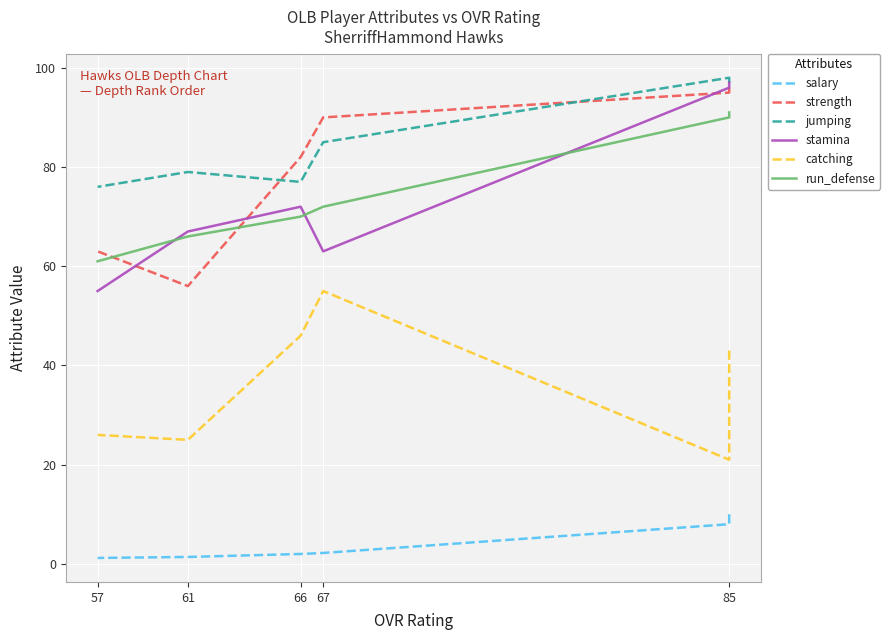

True or false: salary and strength intersect in this chart.

False